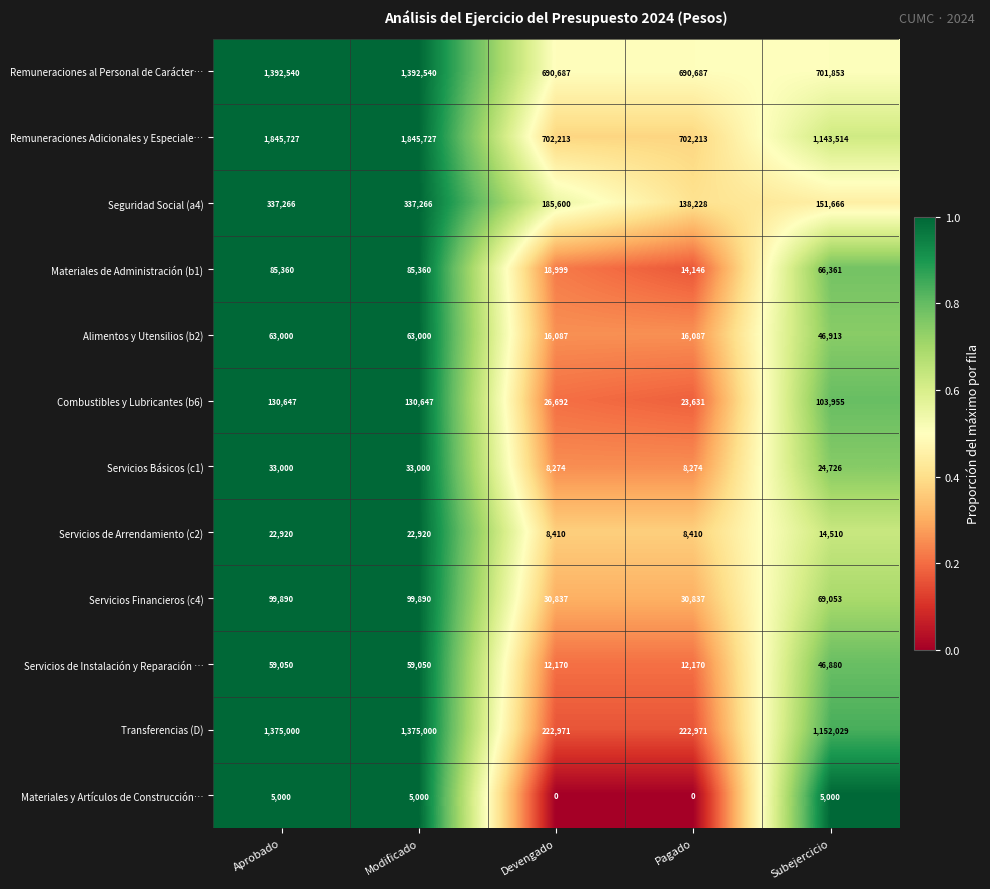

At how many categories does at least one series exceed 0?

5